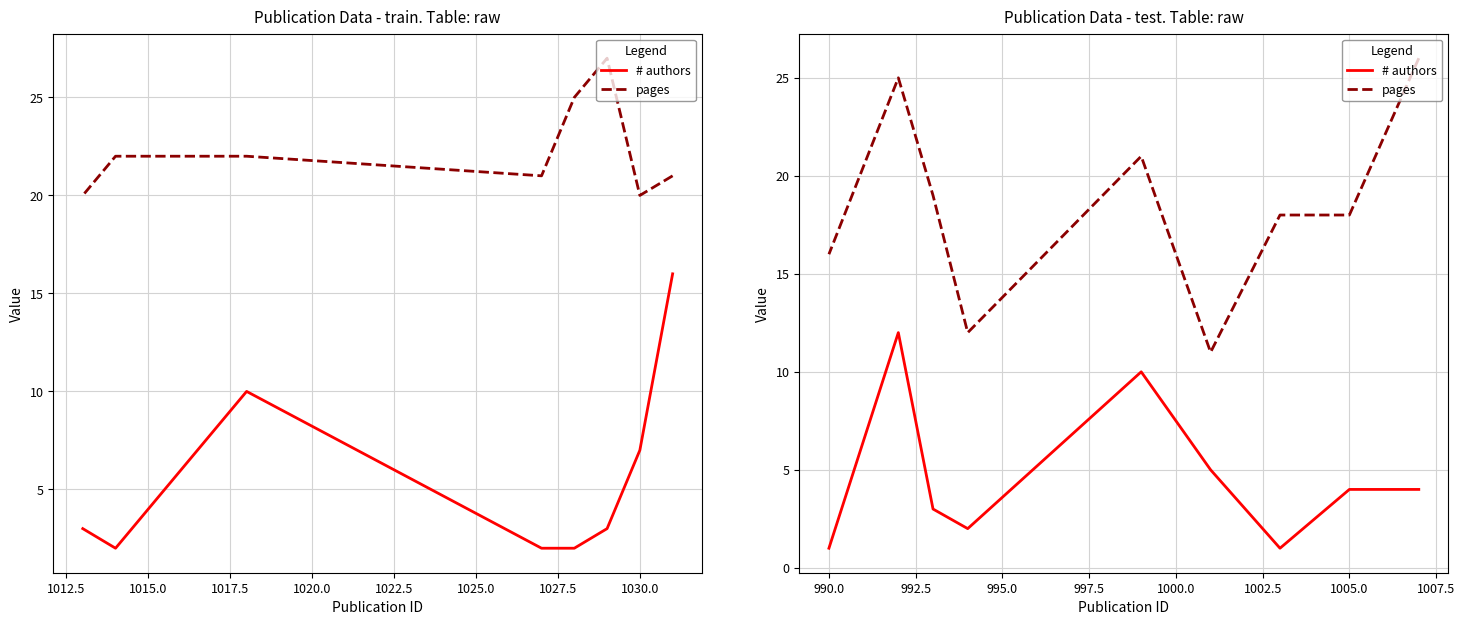

What is the minimum value shown in the chart?

1